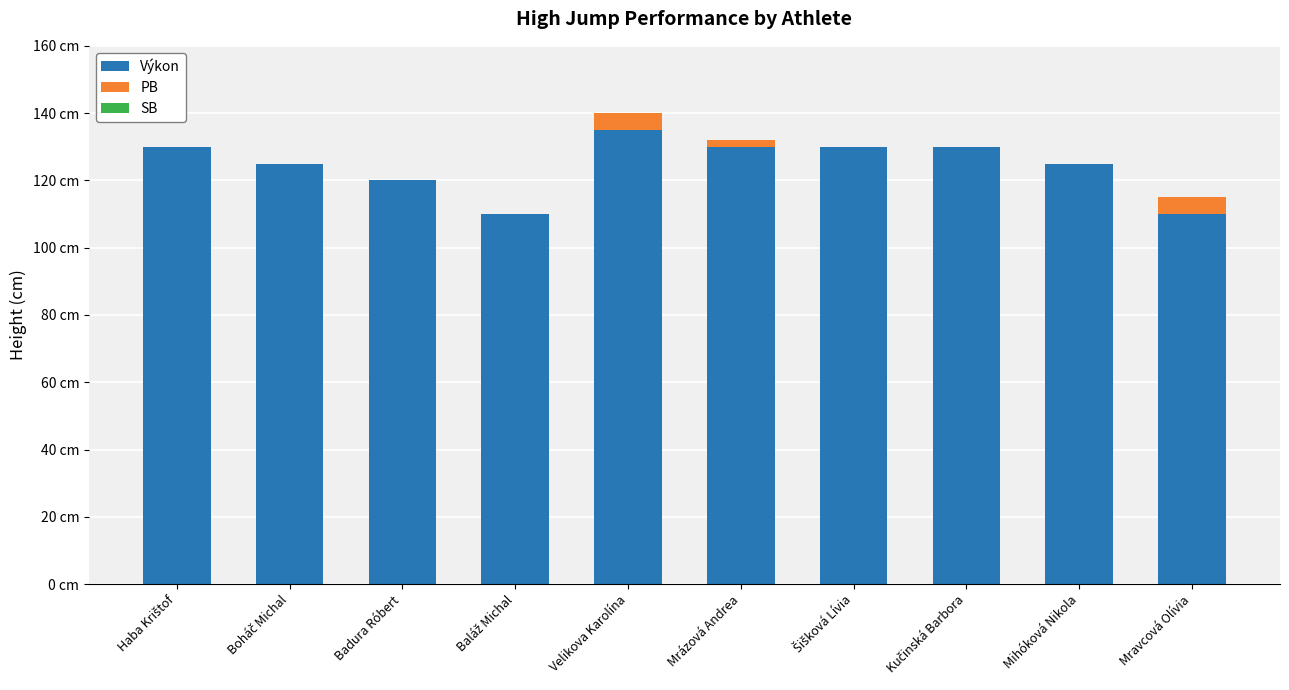

What is the label of the 8th bar from the left?

Kučinská Barbora